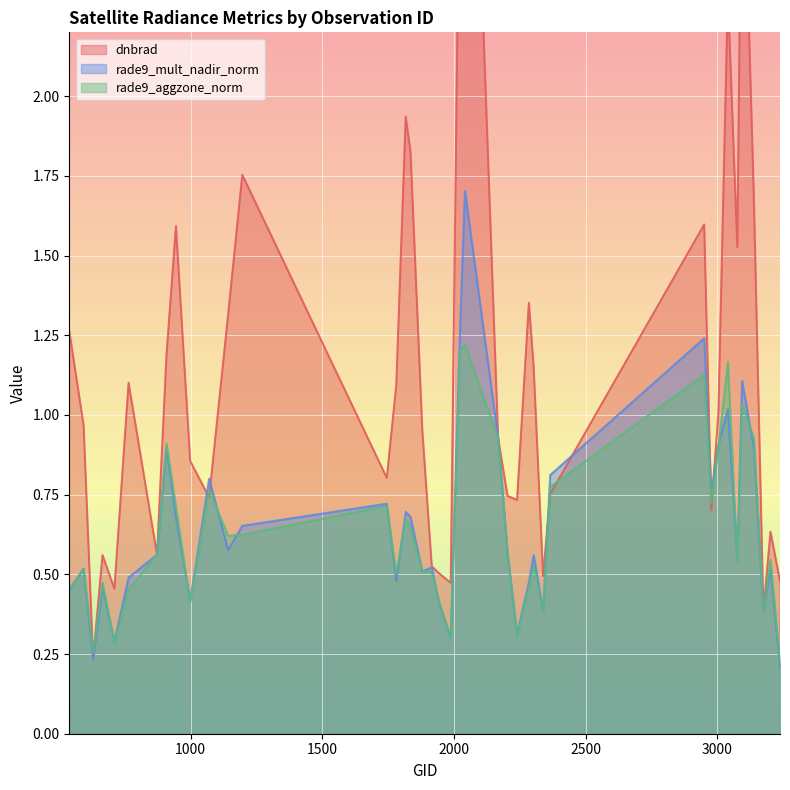

True or false: rade9_aggzone_norm has a value of 1.1 at 12.

False